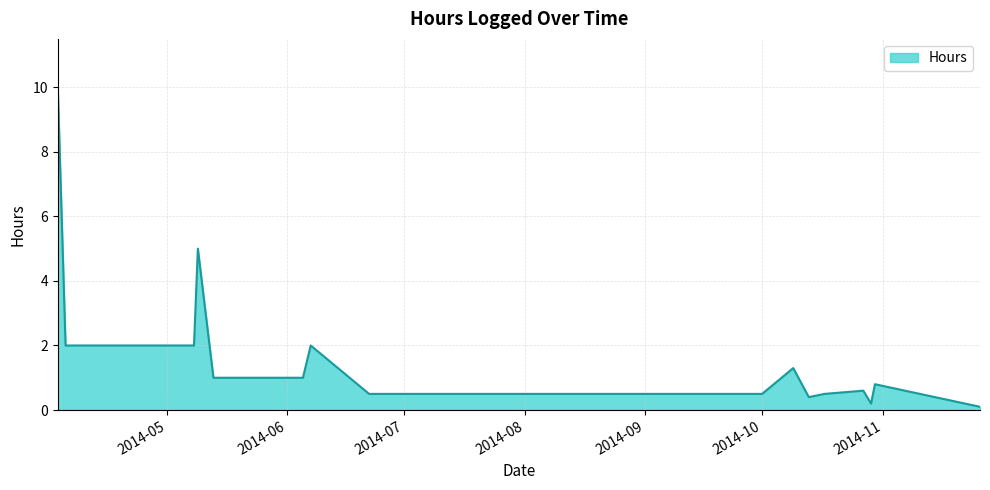

What is the greatest value displayed?

10.0